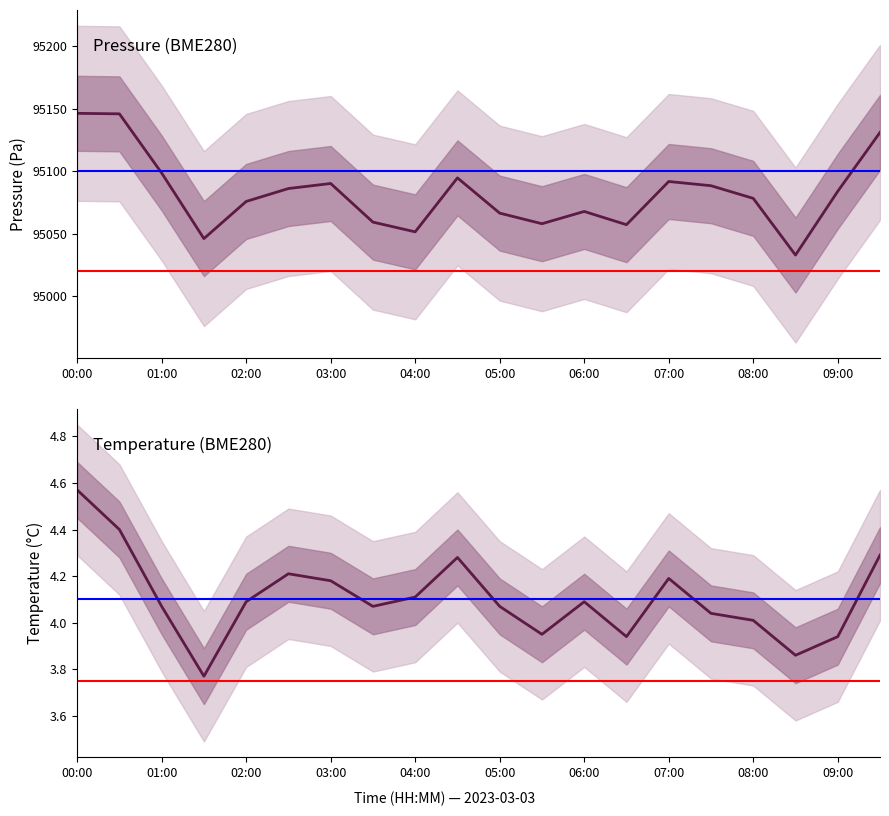

True or false: pressure has more than 2 points higher than both neighbors.

True